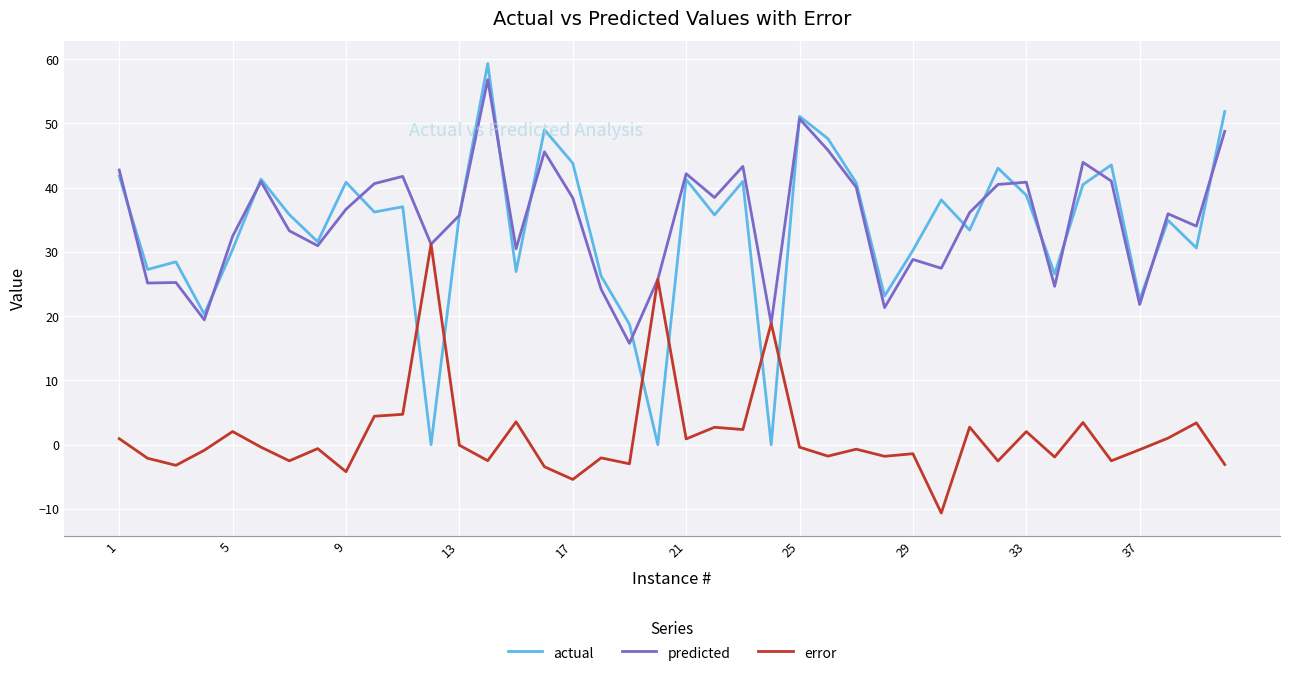

How many categories are shown in the chart?

40